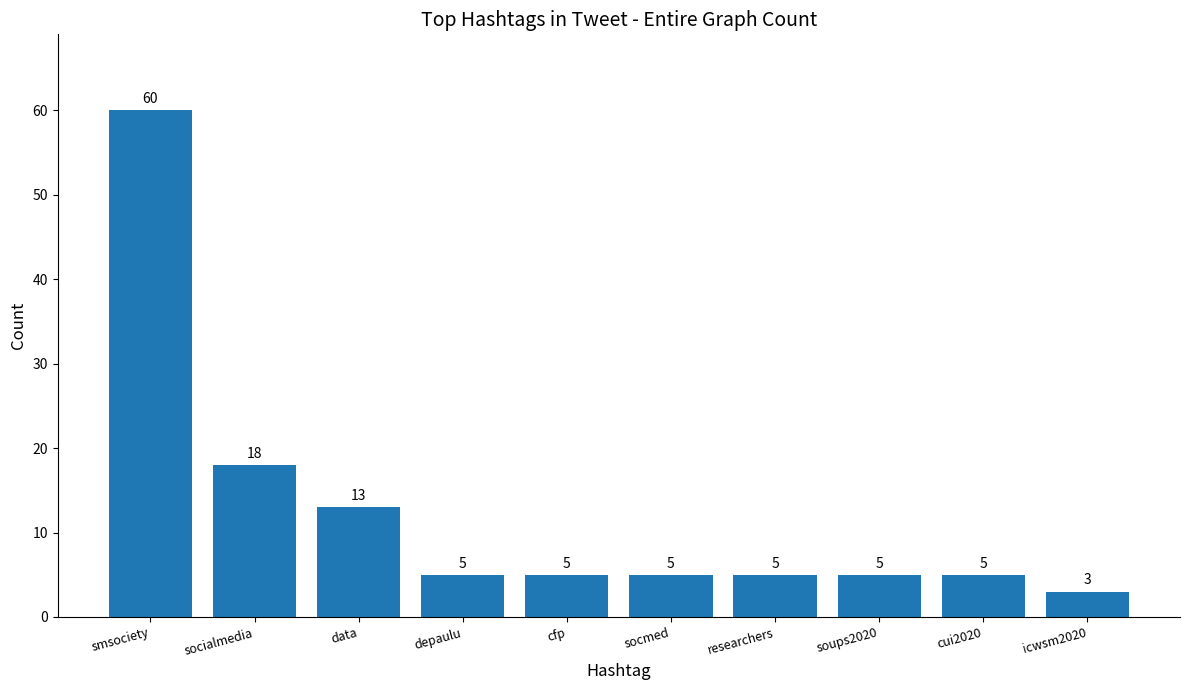

The chart shows a value of 5 at cfp. True or false?

True